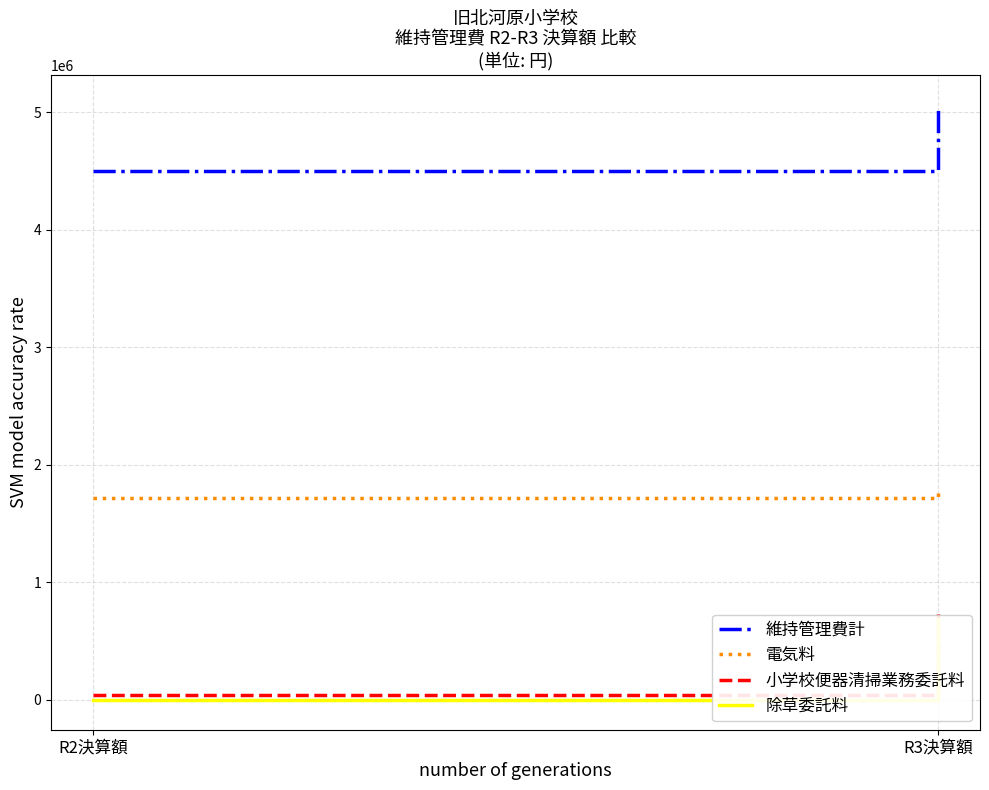

Read the 維持管理費計 value at R3決算額.

5064420